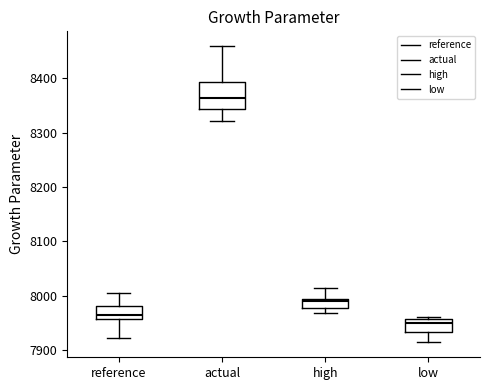

Which box has the highest median line?

actual